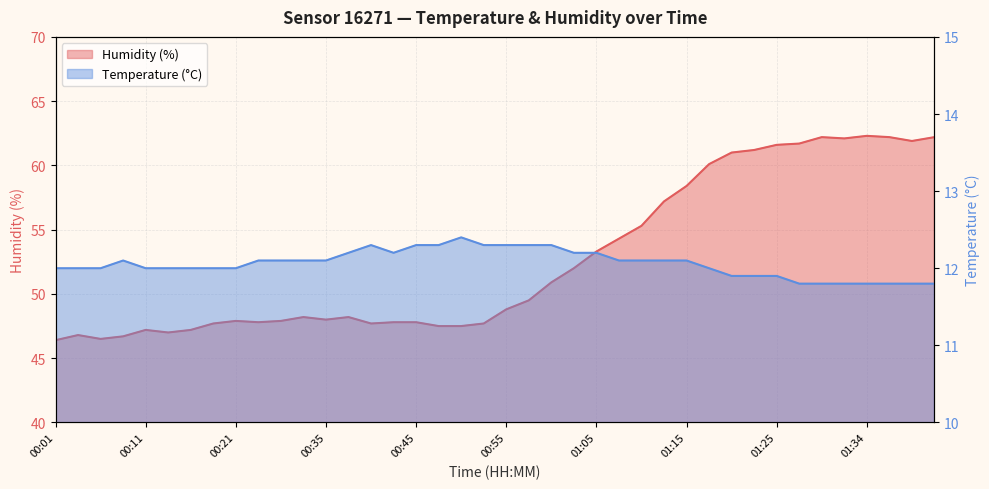

What is the average value of the Temperature (°C) series?

12.1